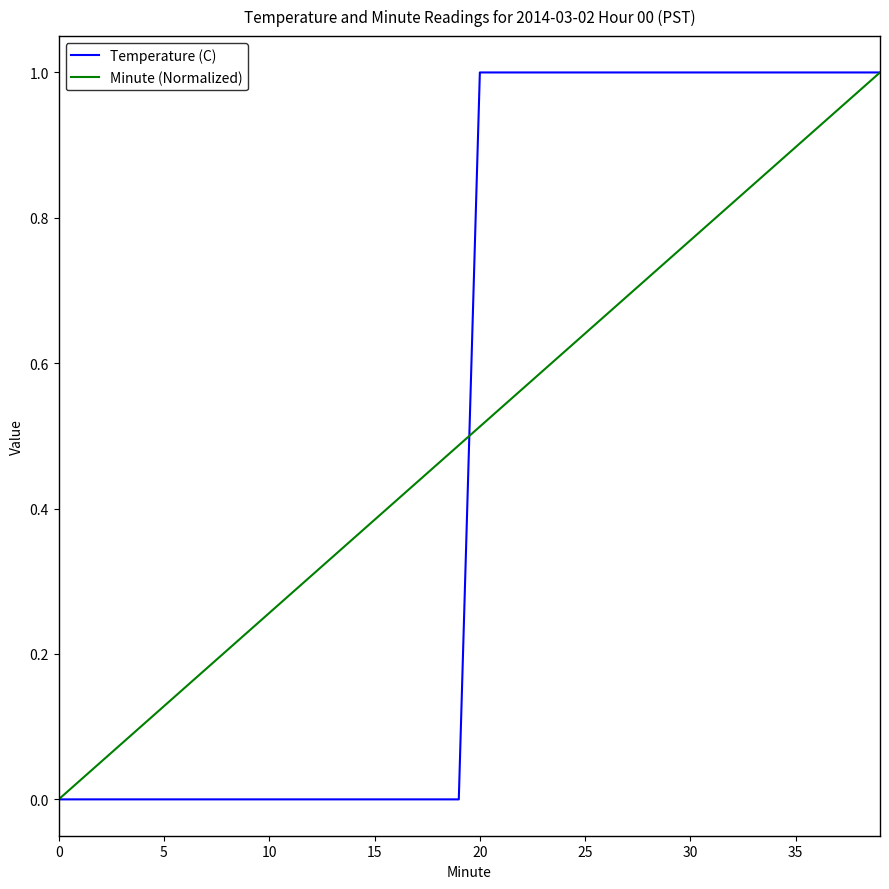

Reading left to right, extract all data points from this chart.

Temperature (C): 0.0	0.0	0.0	0.0	0.0	0.0	0.0	0.0	0.0	0.0	0.0	0.0	0.0	0.0	0.0	0.0	0.0	0.0	0.0	0.0	1.0	1.0	1.0	1.0	1.0	1.0	1.0	1.0	1.0	1.0	1.0	1.0	1.0	1.0	1.0	1.0	1.0	1.0	1.0	1.0
Minute (Normalized): 0.0	0.0	0.1	0.1	0.1	0.1	0.2	0.2	0.2	0.2	0.3	0.3	0.3	0.3	0.4	0.4	0.4	0.4	0.5	0.5	0.5	0.5	0.6	0.6	0.6	0.6	0.7	0.7	0.7	0.7	0.8	0.8	0.8	0.8	0.9	0.9	0.9	0.9	1.0	1.0